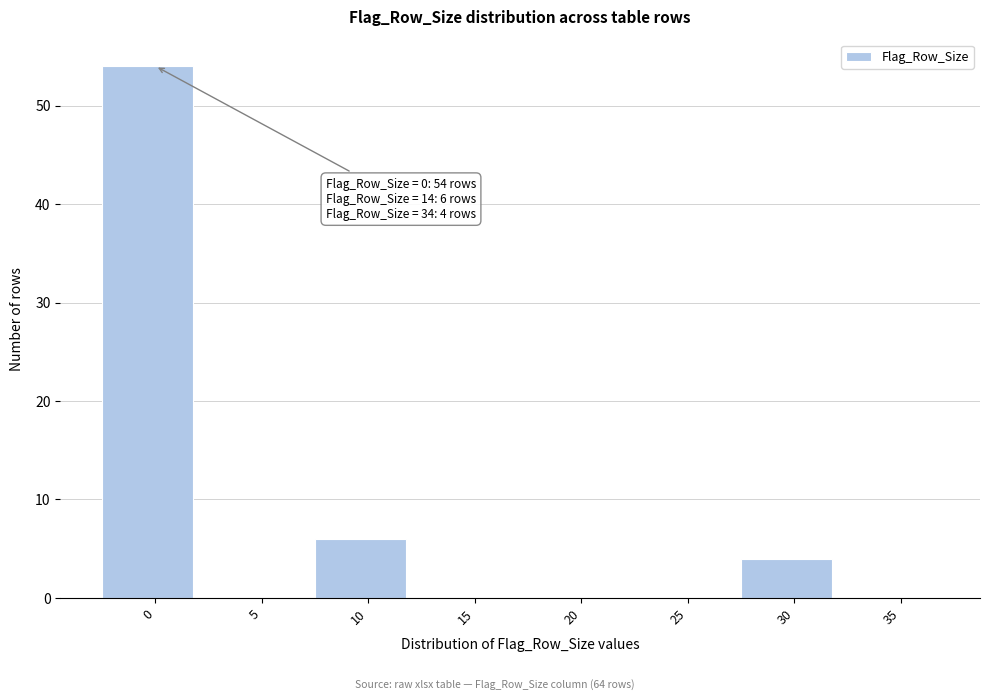

Reading right to left, extract all data points from this chart.

35=0	30=4	25=0	20=0	15=0	10=6	5=0	0=54